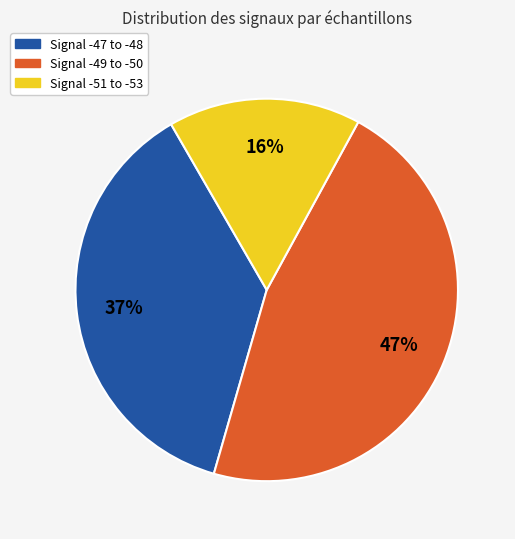

To the nearest percent, what is the average slice percentage?

33%